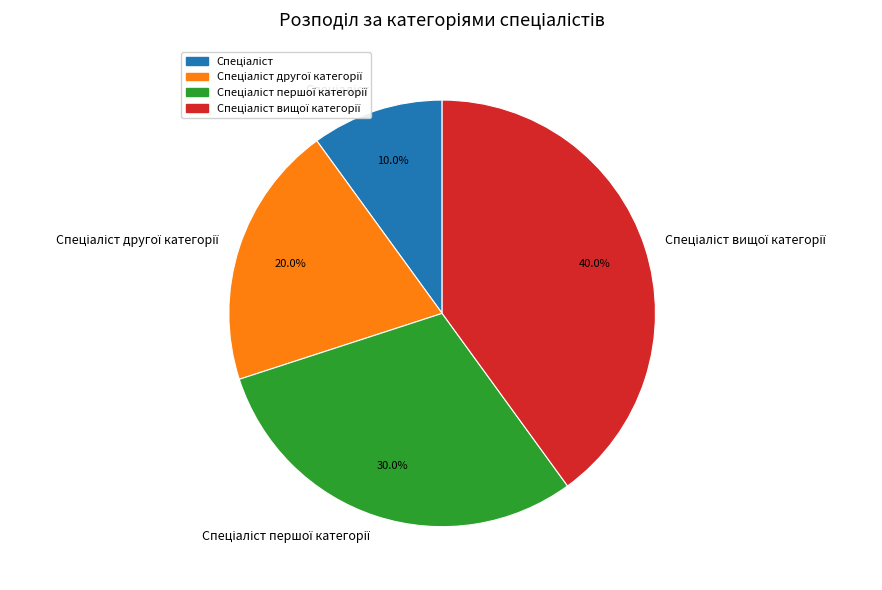

How many slices are in this pie chart?

4